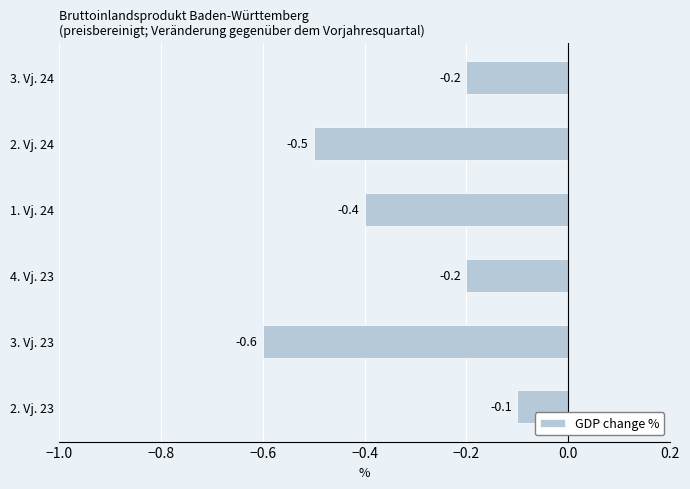

Which has a higher value, 3. Vj. 24 or 3. Vj. 23?

3. Vj. 24